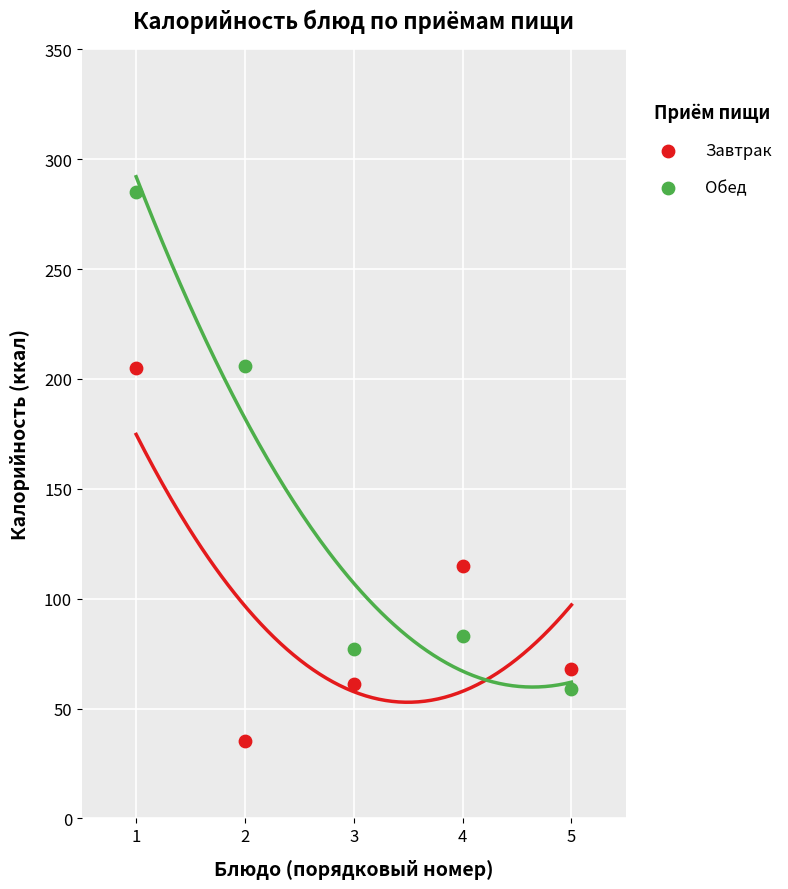

Which series reaches the minimum Y coordinate?

Завтрак